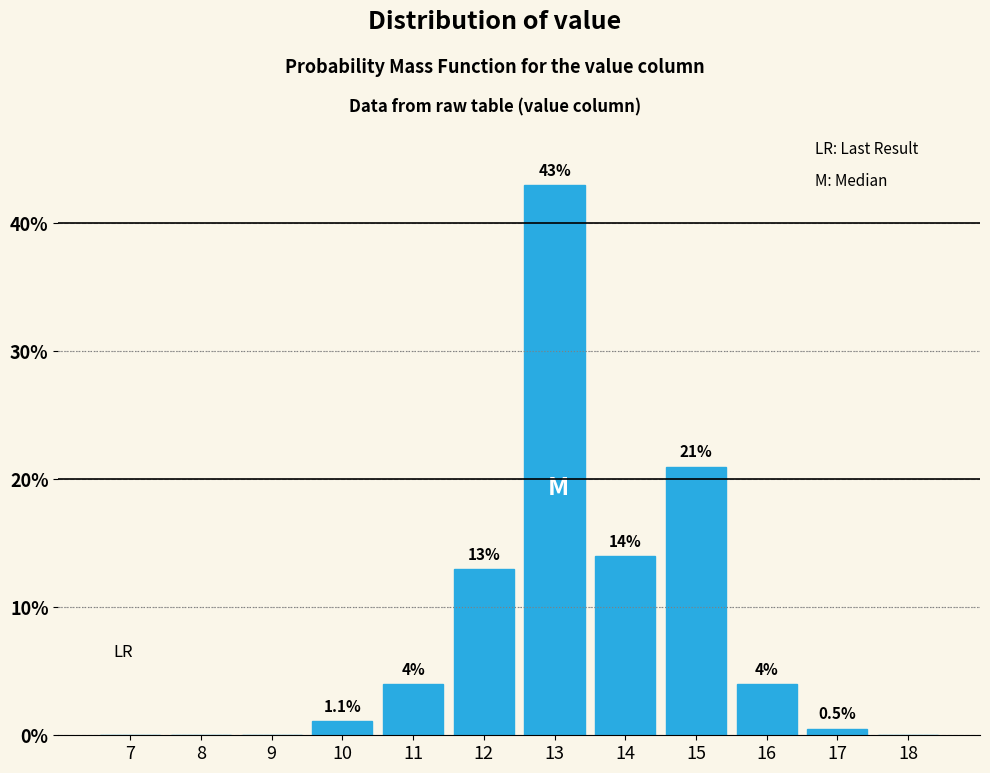

Reading left to right, transcribe all the data shown in this chart.

7=0.0	8=0.0	9=0.0	10=1.1	11=4.0	12=13.0	13=43.0	14=14.0	15=21.0	16=4.0	17=0.5	18=0.0